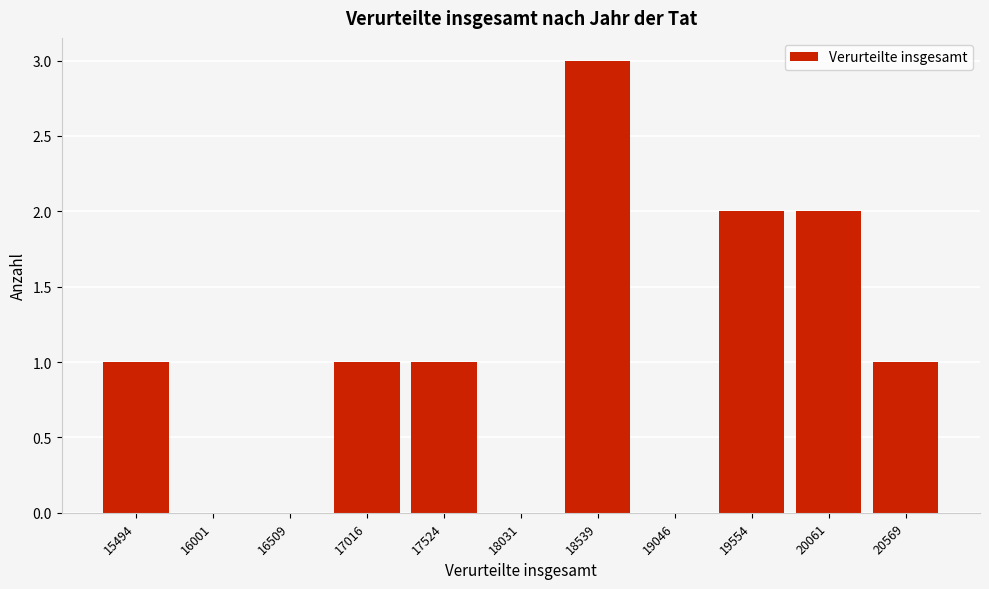

Reading left to right, what are all the values shown in this chart?

15494=1	16001=0	16509=0	17016=1	17524=1	18031=0	18539=3	19046=0	19554=2	20061=2	20569=1